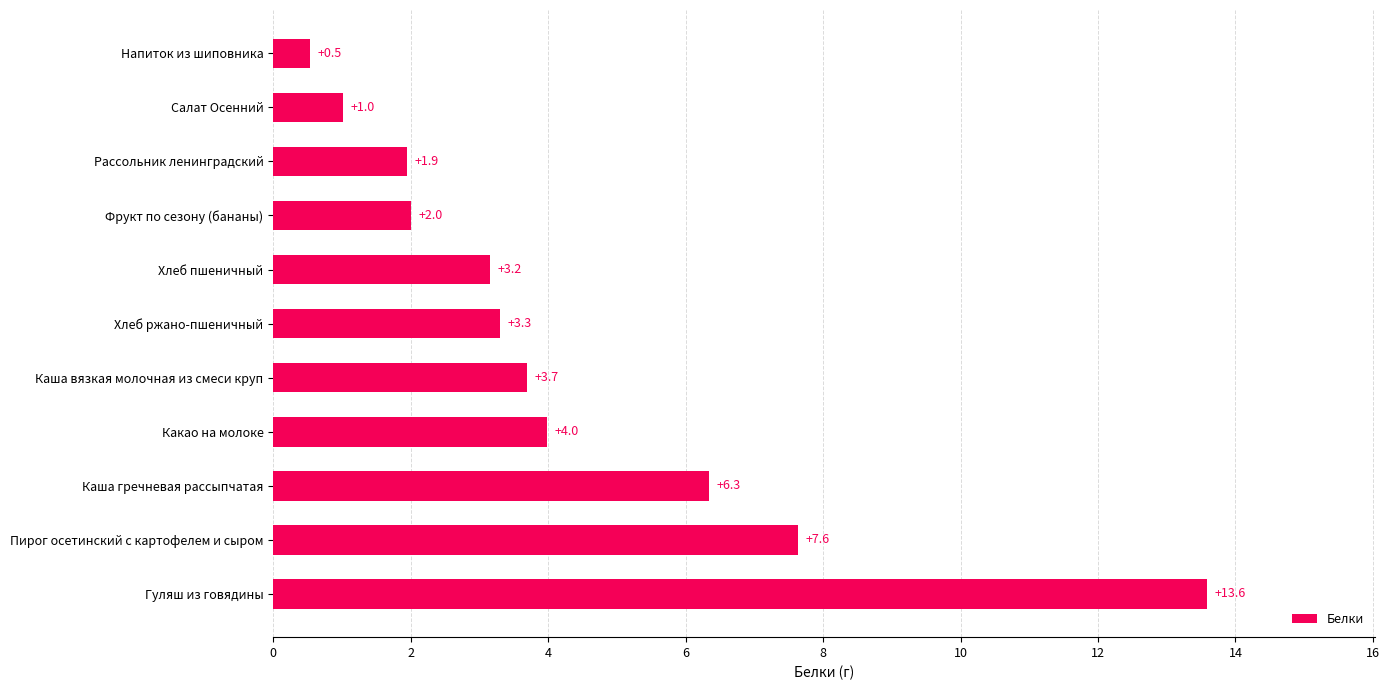

How many values are below 3?

4